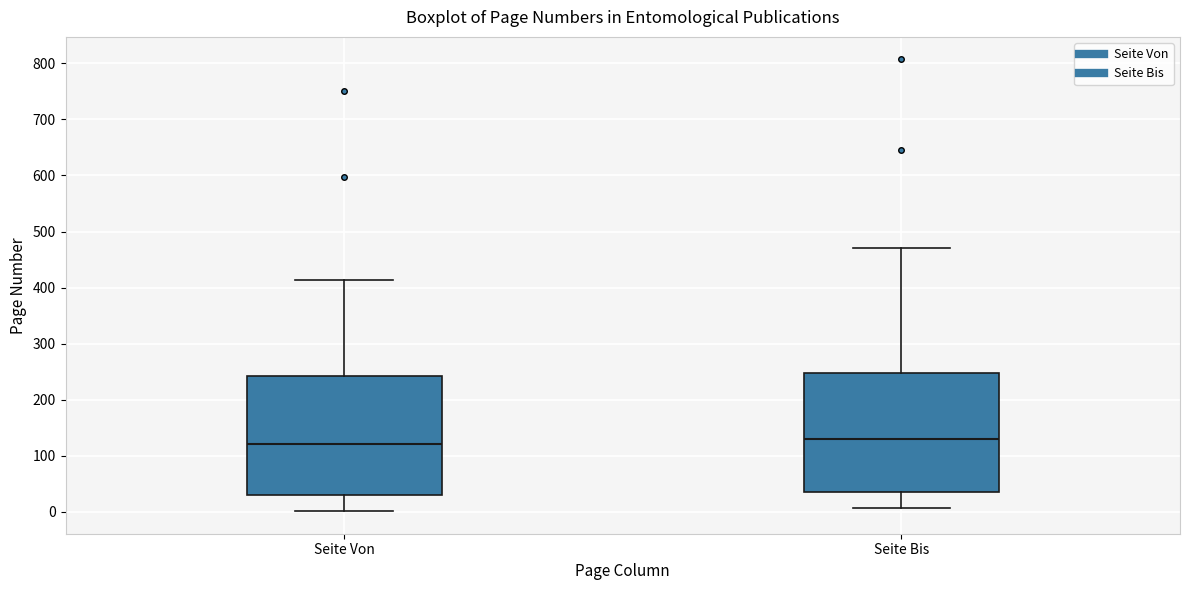

Where does the lower whisker of the box for Seite Bis end on the y-axis? The values are not printed on the chart, so give them approximately, as read against the axis.

10